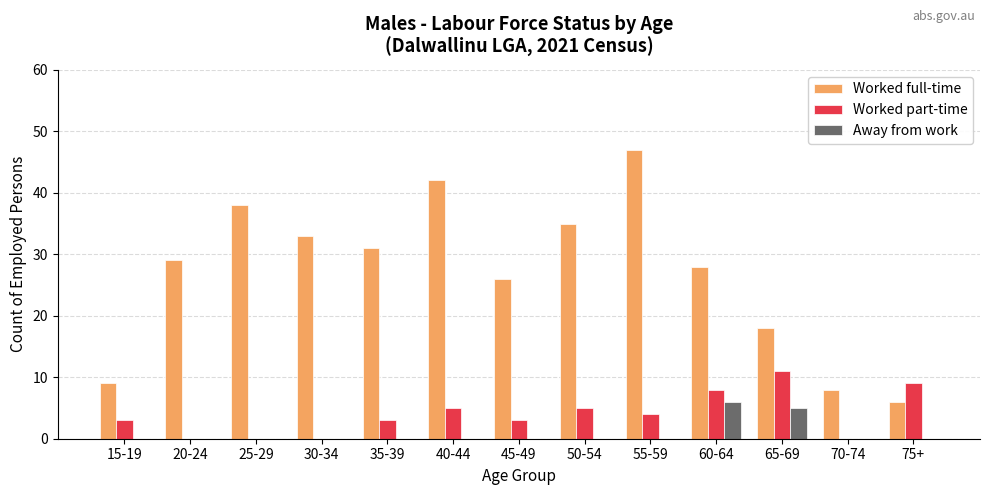

Reading right to left, what are all the values shown in this chart?

Worked full-time: 6	8	18	28	47	35	26	42	31	33	38	29	9
Worked part-time: 9	0	11	8	4	5	3	5	3	0	0	0	3
Away from work: 0	0	5	6	0	0	0	0	0	0	0	0	0